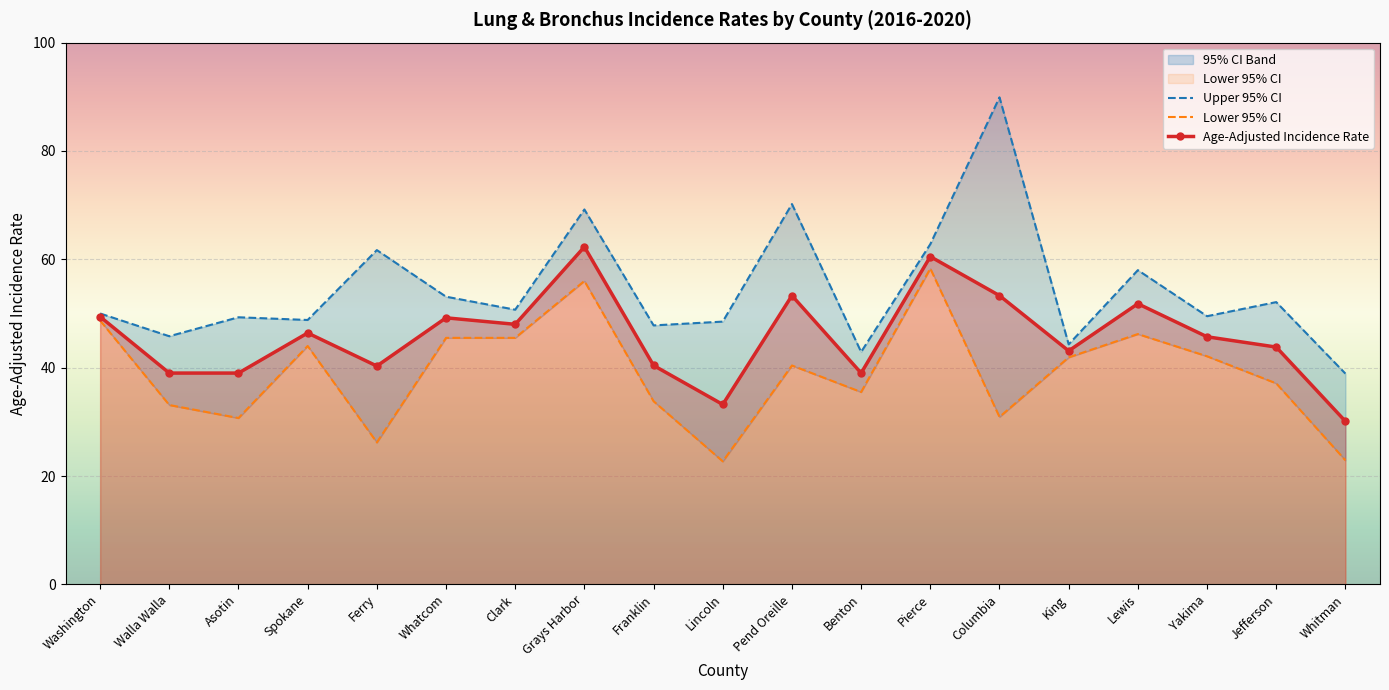

True or false: Upper 95% CI has a value of 98.8 at Grays Harbor.

False